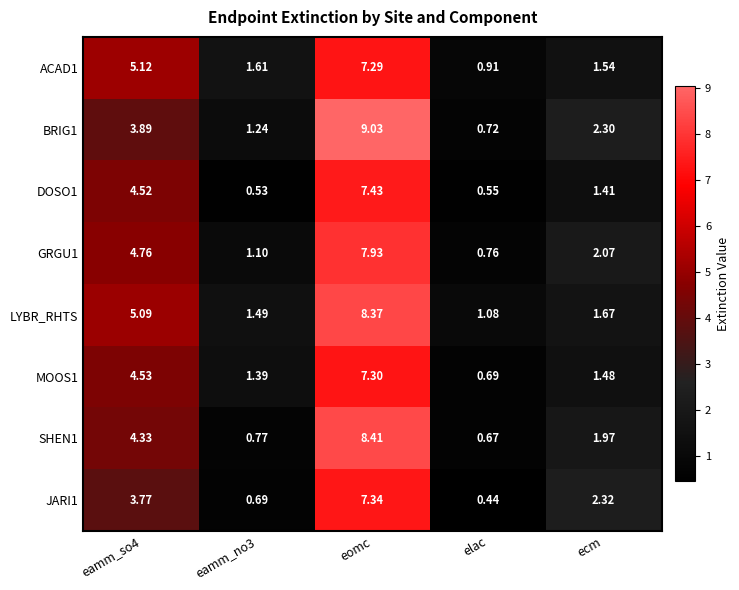

At eamm_no3, list the series in order from smallest to largest.

DOSO1, JARI1, SHEN1, GRGU1, BRIG1, MOOS1, LYBR_RHTS, ACAD1